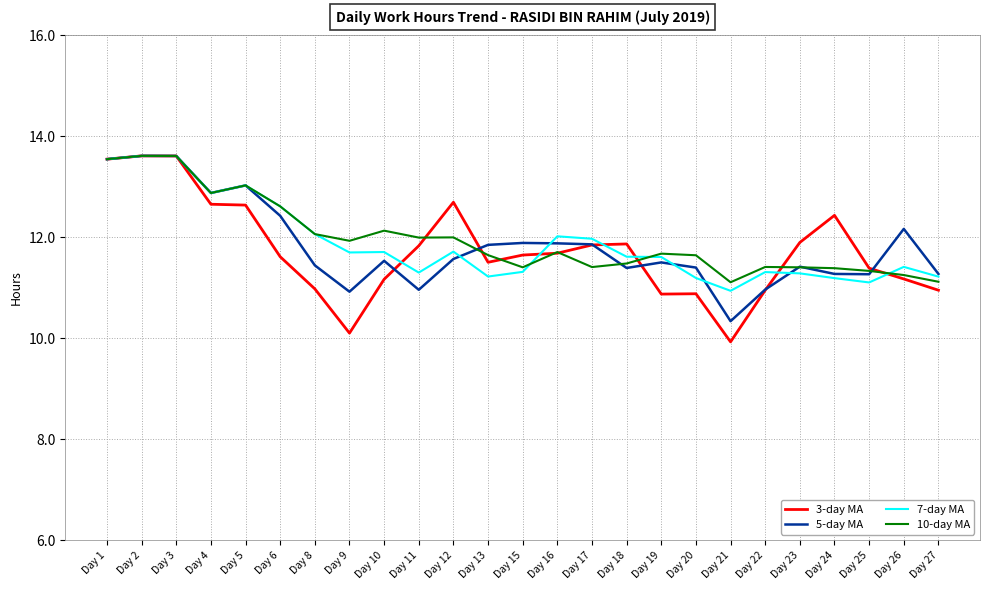

Is the value of 10-day MA at Day 2 greater than the value of 7-day MA at Day 16?

Yes